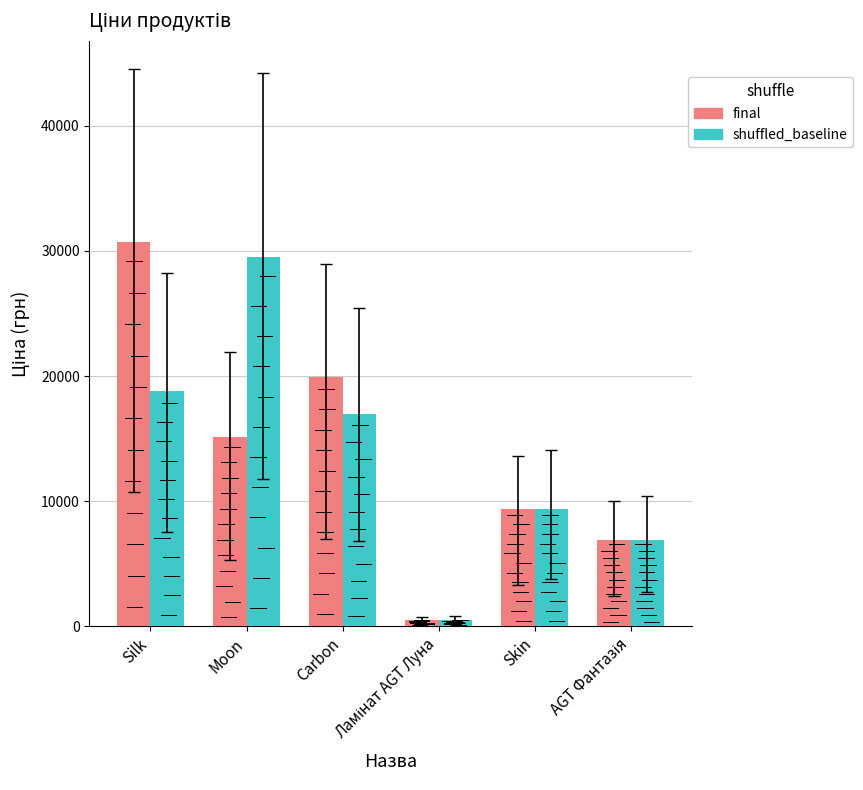

At which category does the chart reach its minimum across all series?

Ламінат AGT Луна